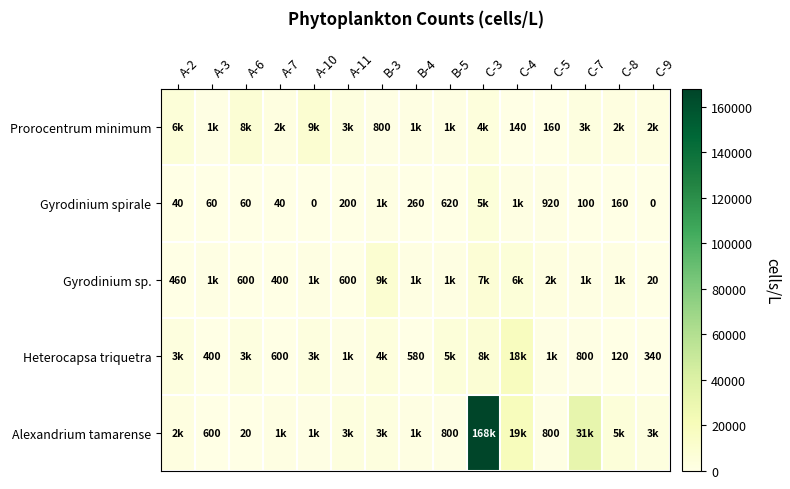

At how many categories does at least one series exceed 6889?

6